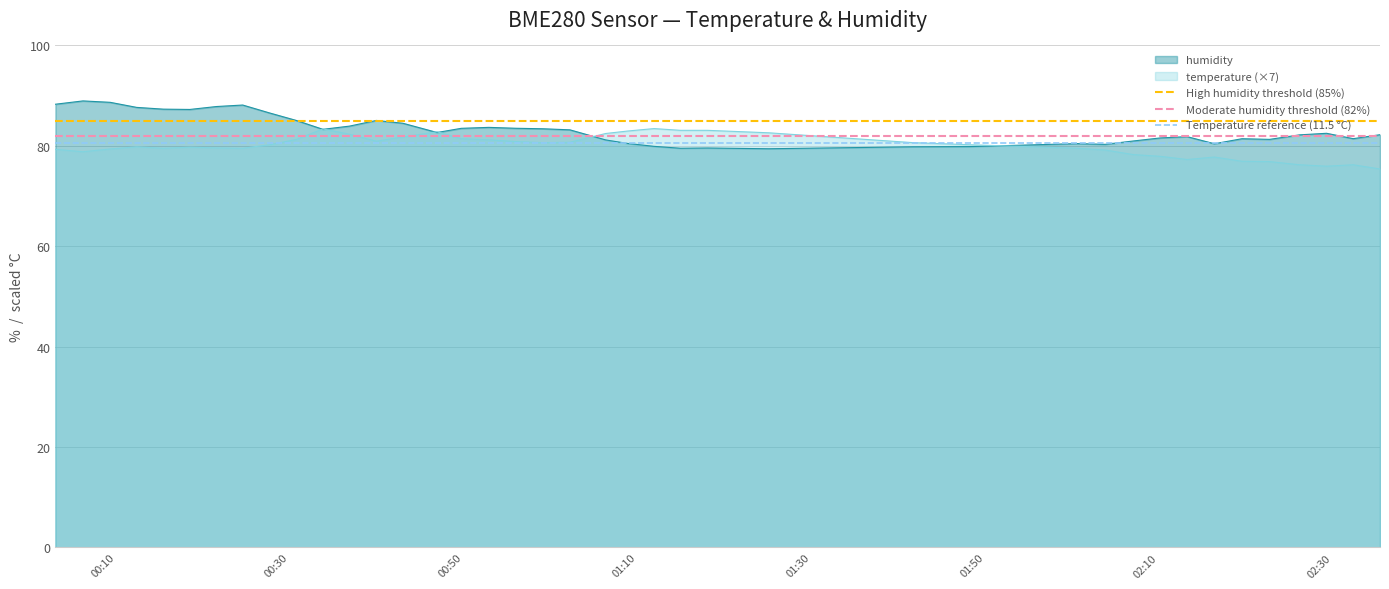

What is the value of the Moderate humidity threshold (82%) point at the 1st from the left?

82.0